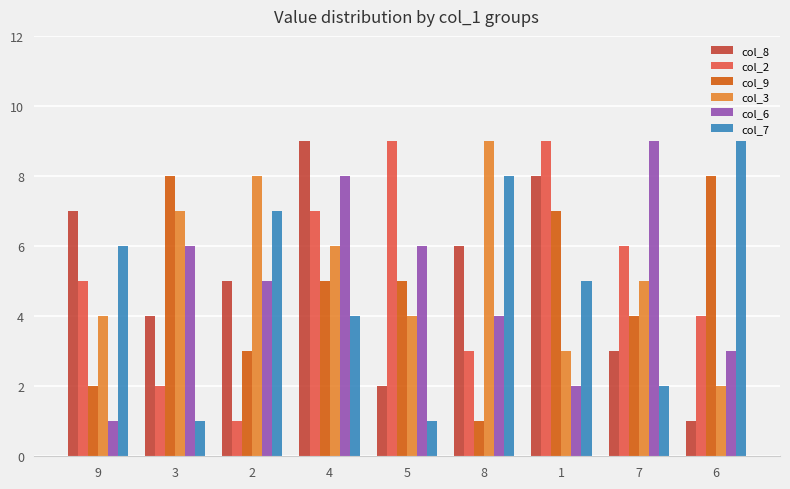

Are the bars horizontal?

No